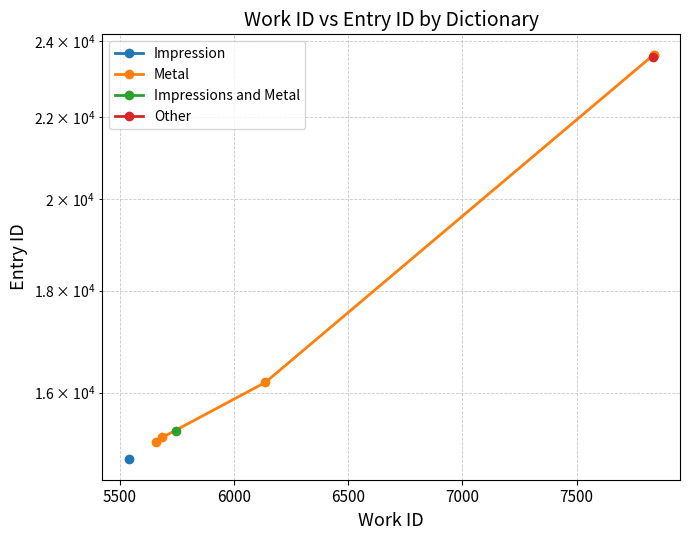

What is the sum of the values at 6500 and 5500?

38825